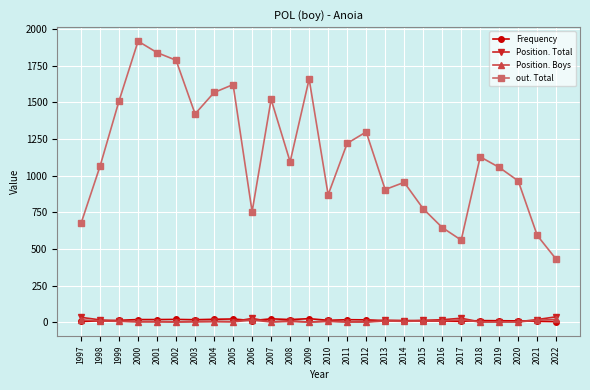

The Position. Total series shows 4 at 2005. True or false?

True